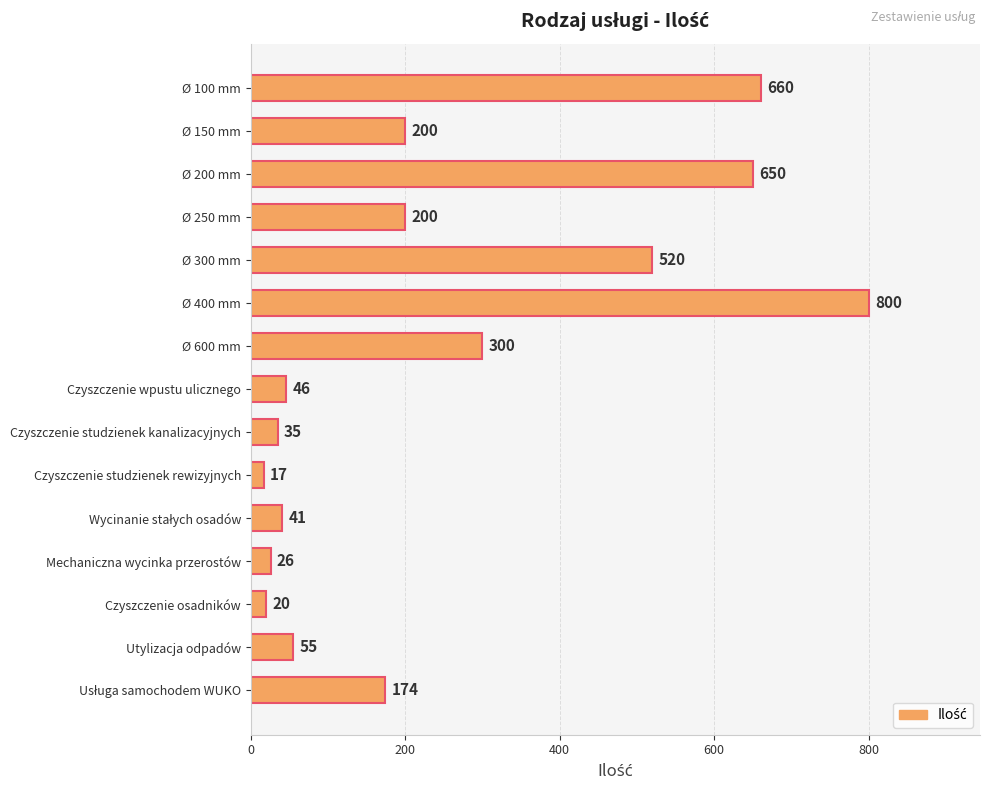

What is the approximate value at Ø 250 mm, to the nearest 10?

200